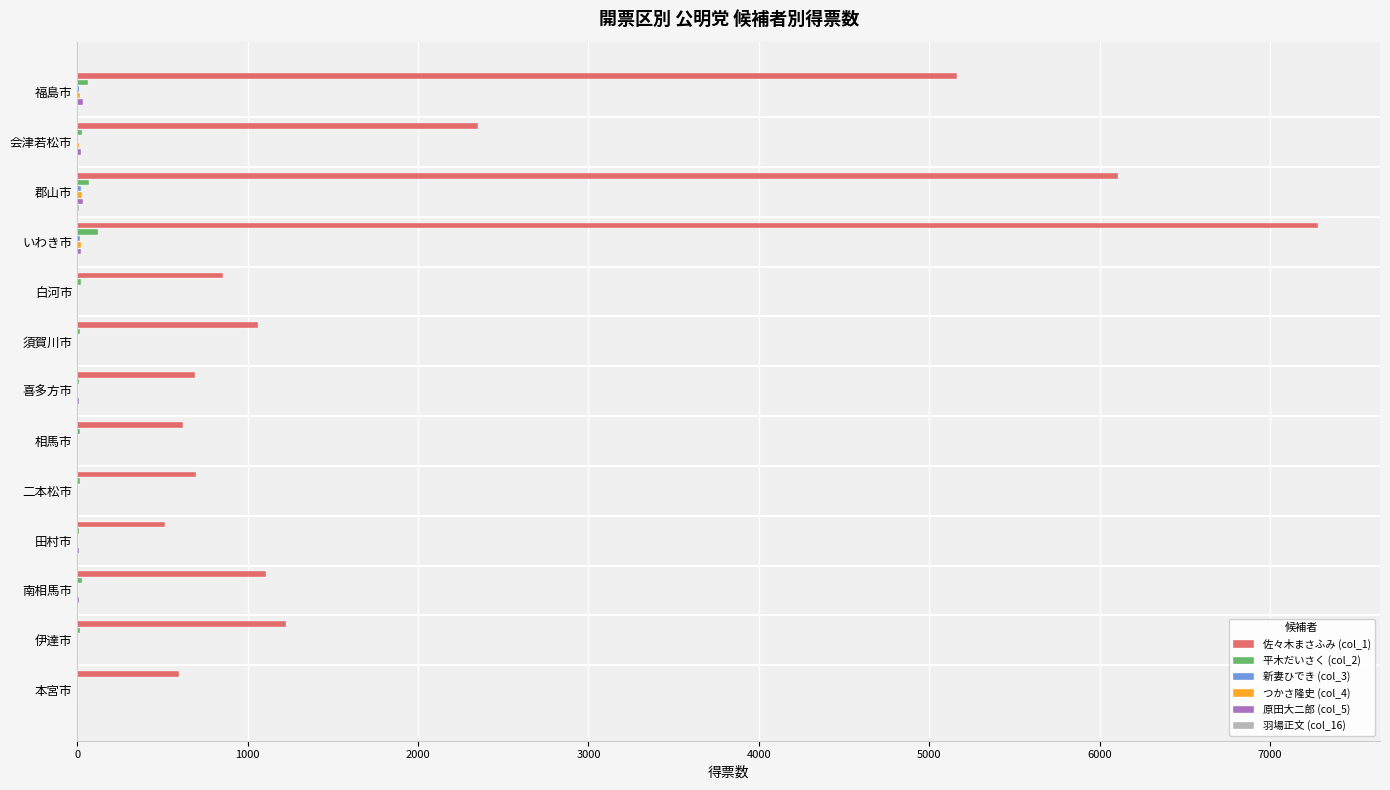

True or false: 佐々木まさふみ (col_1) has a value of 594.9 at 本宮市.

True